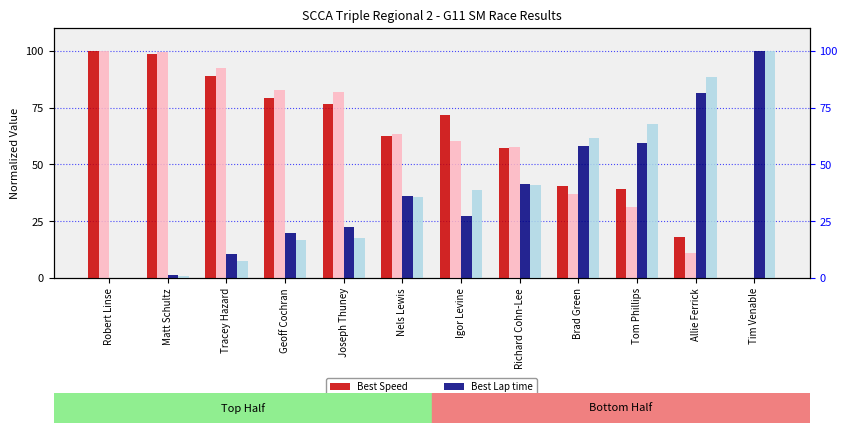

What is the value of the Best Lap time bar at the 7th from the left?

27.1